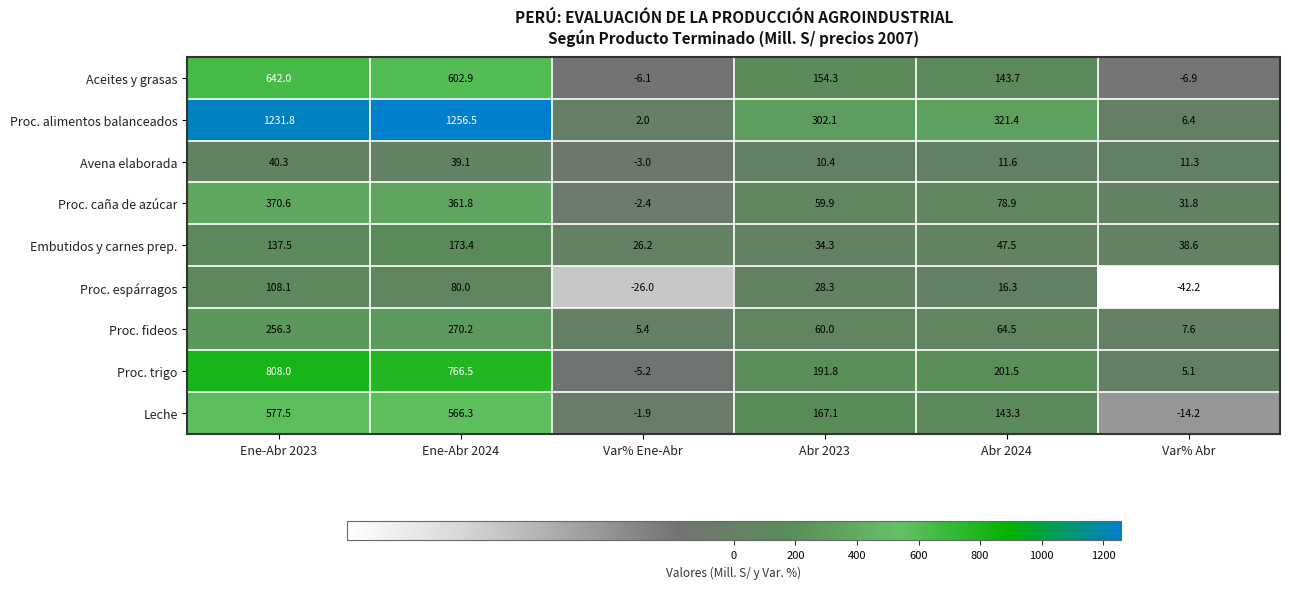

How many data points does each series have?

6